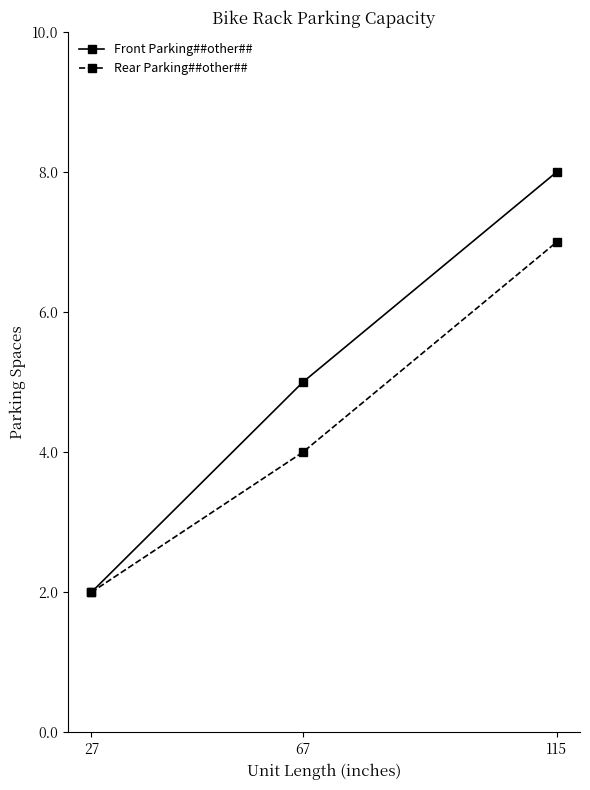

What is the sum of all Front Parking##other## values?

15